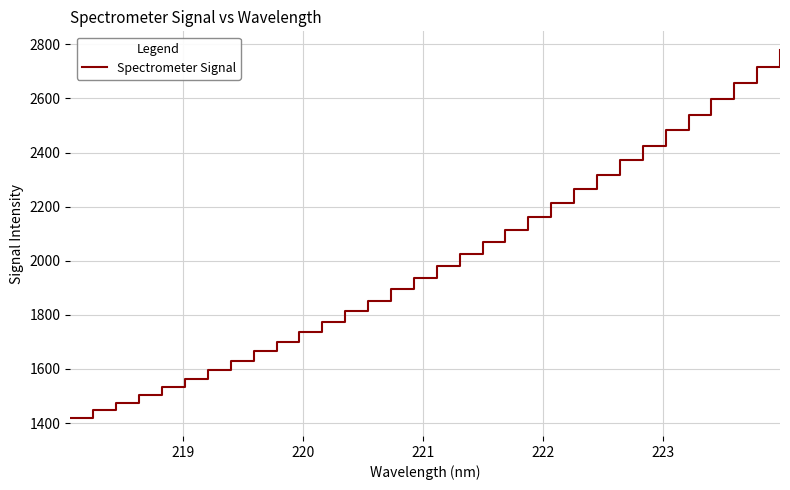

What is the maximum value shown in the chart?

2780.2